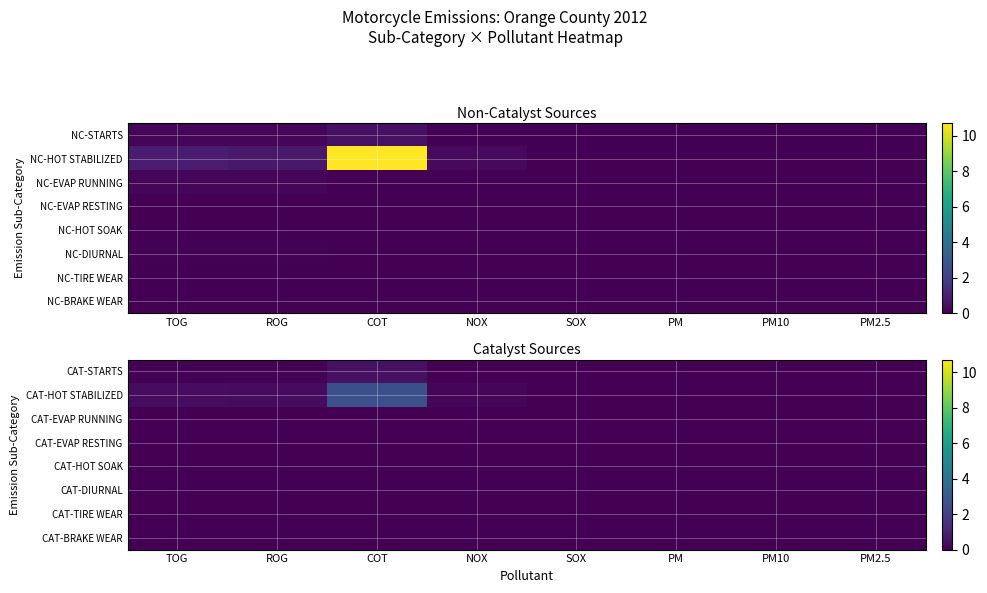

At which category is the sum across all series the highest?

COT